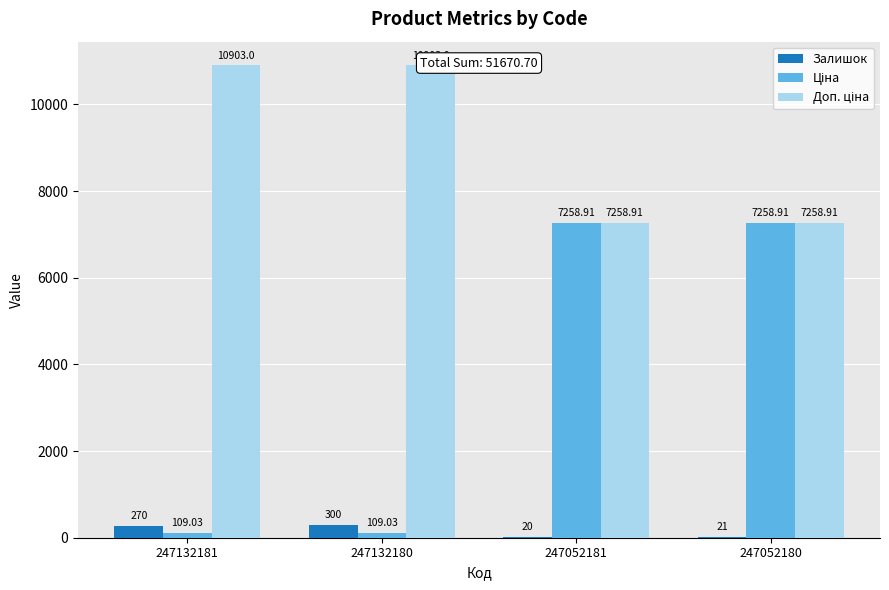

The value of Доп. ціна at 247132181 is 10903.0. True or false?

True